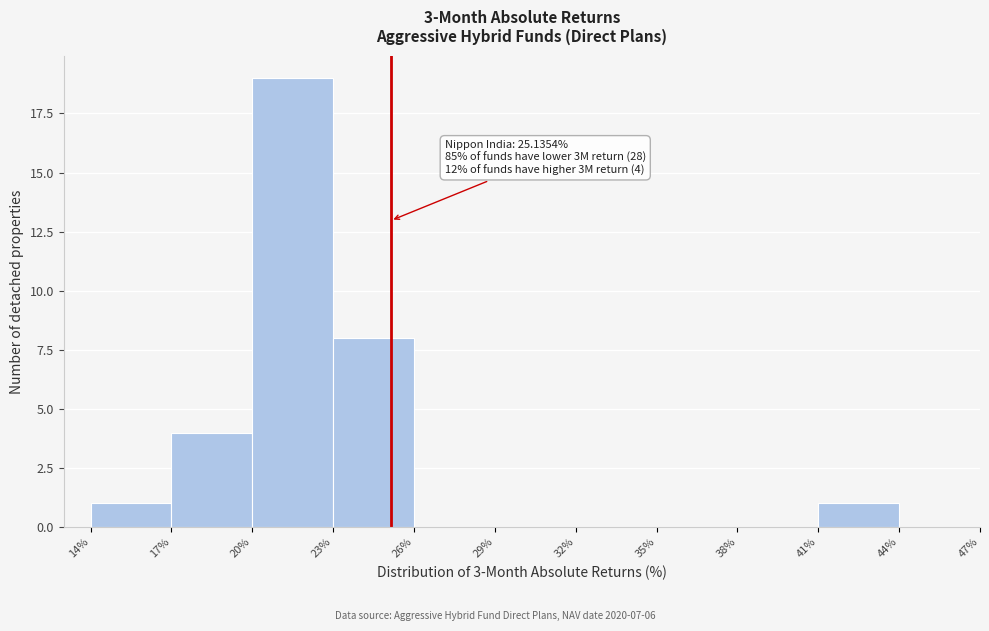

Which range on the x-axis has the tallest bar?

20% to 23%